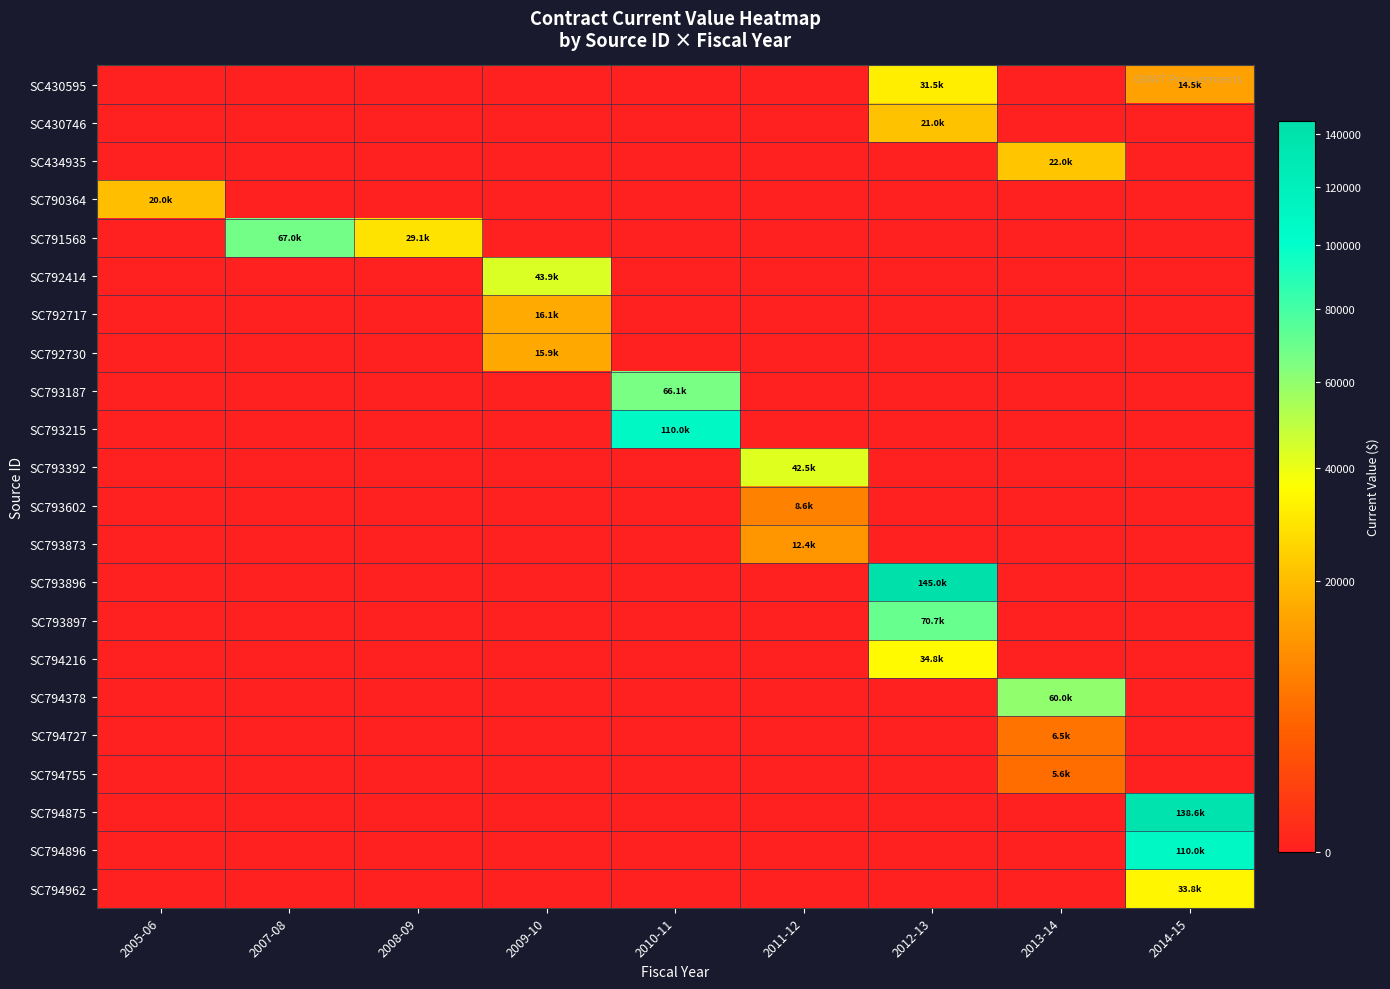

Reading left to right, transcribe all the data shown in this chart.

SC430595: 2005-06=0.0	2007-08=0.0	2008-09=0.0	2009-10=0.0	2010-11=0.0	2011-12=0.0	2012-13=31500.0	2013-14=0.0	2014-15=14500.0
SC430746: 2005-06=0.0	2007-08=0.0	2008-09=0.0	2009-10=0.0	2010-11=0.0	2011-12=0.0	2012-13=21000.0	2013-14=0.0	2014-15=0.0
SC434935: 2005-06=0.0	2007-08=0.0	2008-09=0.0	2009-10=0.0	2010-11=0.0	2011-12=0.0	2012-13=0.0	2013-14=22000.0	2014-15=0.0
SC790364: 2005-06=20000.0	2007-08=0.0	2008-09=0.0	2009-10=0.0	2010-11=0.0	2011-12=0.0	2012-13=0.0	2013-14=0.0	2014-15=0.0
SC791568: 2005-06=0.0	2007-08=67000.0	2008-09=29060.5	2009-10=0.0	2010-11=0.0	2011-12=0.0	2012-13=0.0	2013-14=0.0	2014-15=0.0
SC792414: 2005-06=0.0	2007-08=0.0	2008-09=0.0	2009-10=43927.0	2010-11=0.0	2011-12=0.0	2012-13=0.0	2013-14=0.0	2014-15=0.0
SC792717: 2005-06=0.0	2007-08=0.0	2008-09=0.0	2009-10=16077.0	2010-11=0.0	2011-12=0.0	2012-13=0.0	2013-14=0.0	2014-15=0.0
SC792730: 2005-06=0.0	2007-08=0.0	2008-09=0.0	2009-10=15871.5	2010-11=0.0	2011-12=0.0	2012-13=0.0	2013-14=0.0	2014-15=0.0
SC793187: 2005-06=0.0	2007-08=0.0	2008-09=0.0	2009-10=0.0	2010-11=66109.7	2011-12=0.0	2012-13=0.0	2013-14=0.0	2014-15=0.0
SC793215: 2005-06=0.0	2007-08=0.0	2008-09=0.0	2009-10=0.0	2010-11=110000.0	2011-12=0.0	2012-13=0.0	2013-14=0.0	2014-15=0.0
SC793392: 2005-06=0.0	2007-08=0.0	2008-09=0.0	2009-10=0.0	2010-11=0.0	2011-12=42536.2	2012-13=0.0	2013-14=0.0	2014-15=0.0
SC793602: 2005-06=0.0	2007-08=0.0	2008-09=0.0	2009-10=0.0	2010-11=0.0	2011-12=8565.8	2012-13=0.0	2013-14=0.0	2014-15=0.0
SC793873: 2005-06=0.0	2007-08=0.0	2008-09=0.0	2009-10=0.0	2010-11=0.0	2011-12=12375.8	2012-13=0.0	2013-14=0.0	2014-15=0.0
SC793896: 2005-06=0.0	2007-08=0.0	2008-09=0.0	2009-10=0.0	2010-11=0.0	2011-12=0.0	2012-13=144980.0	2013-14=0.0	2014-15=0.0
SC793897: 2005-06=0.0	2007-08=0.0	2008-09=0.0	2009-10=0.0	2010-11=0.0	2011-12=0.0	2012-13=70710.0	2013-14=0.0	2014-15=0.0
SC794216: 2005-06=0.0	2007-08=0.0	2008-09=0.0	2009-10=0.0	2010-11=0.0	2011-12=0.0	2012-13=34794.4	2013-14=0.0	2014-15=0.0
SC794378: 2005-06=0.0	2007-08=0.0	2008-09=0.0	2009-10=0.0	2010-11=0.0	2011-12=0.0	2012-13=0.0	2013-14=60000.0	2014-15=0.0
SC794727: 2005-06=0.0	2007-08=0.0	2008-09=0.0	2009-10=0.0	2010-11=0.0	2011-12=0.0	2012-13=0.0	2013-14=6475.3	2014-15=0.0
SC794755: 2005-06=0.0	2007-08=0.0	2008-09=0.0	2009-10=0.0	2010-11=0.0	2011-12=0.0	2012-13=0.0	2013-14=5620.3	2014-15=0.0
SC794875: 2005-06=0.0	2007-08=0.0	2008-09=0.0	2009-10=0.0	2010-11=0.0	2011-12=0.0	2012-13=0.0	2013-14=0.0	2014-15=138560.0
SC794896: 2005-06=0.0	2007-08=0.0	2008-09=0.0	2009-10=0.0	2010-11=0.0	2011-12=0.0	2012-13=0.0	2013-14=0.0	2014-15=110000.0
SC794962: 2005-06=0.0	2007-08=0.0	2008-09=0.0	2009-10=0.0	2010-11=0.0	2011-12=0.0	2012-13=0.0	2013-14=0.0	2014-15=33754.8